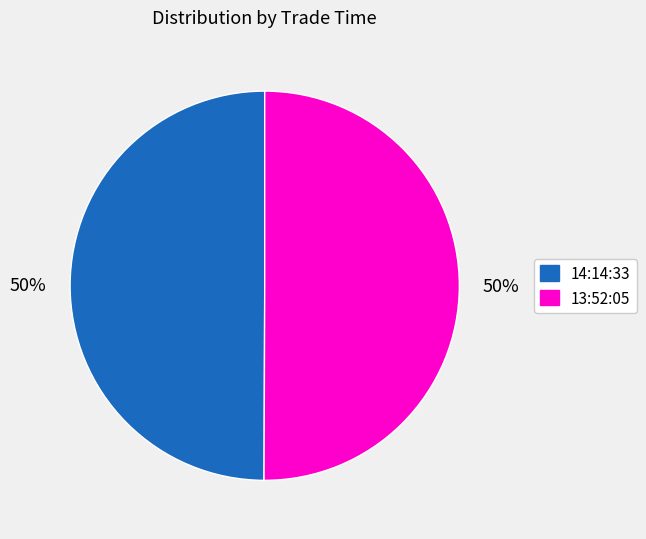

To the nearest percent, what is the average slice percentage?

50%